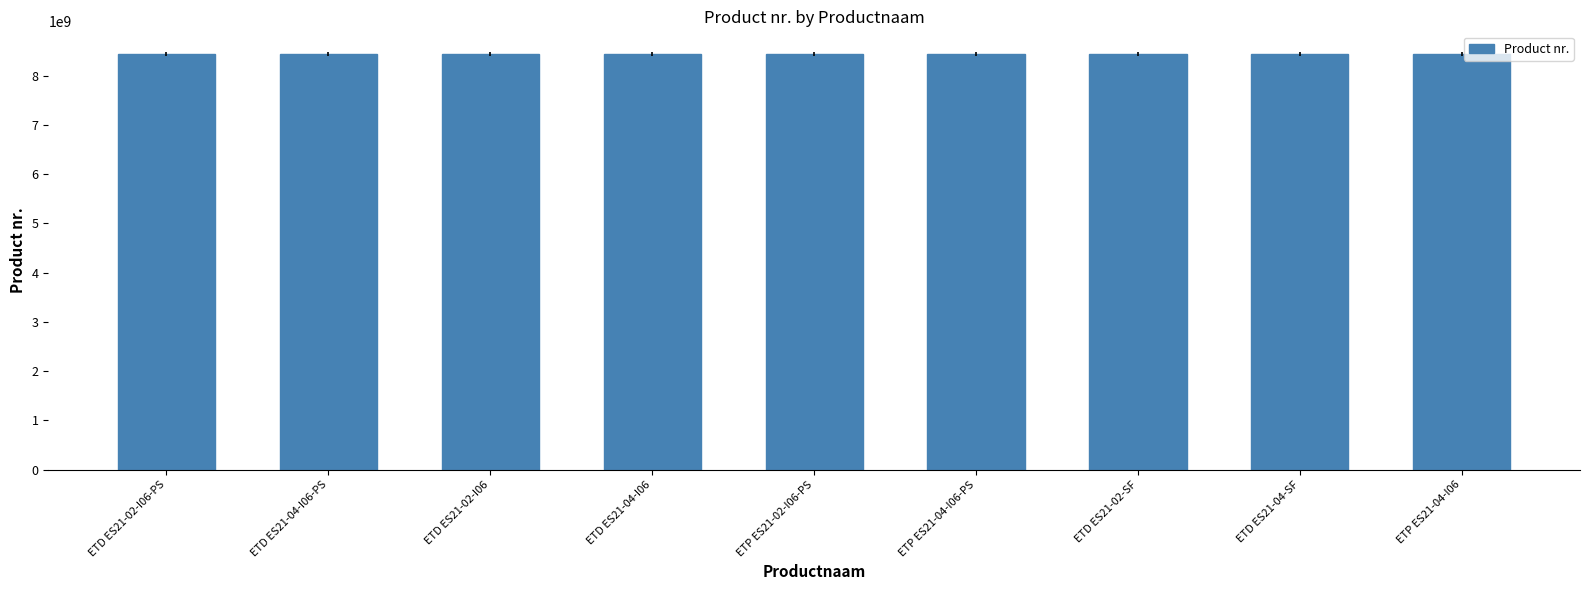

What is the smallest value displayed?

8436022002